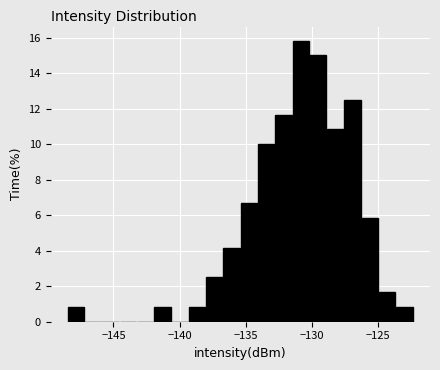

Read against the x-axis, roughly where is the centre of the tallest bar?

-131.0